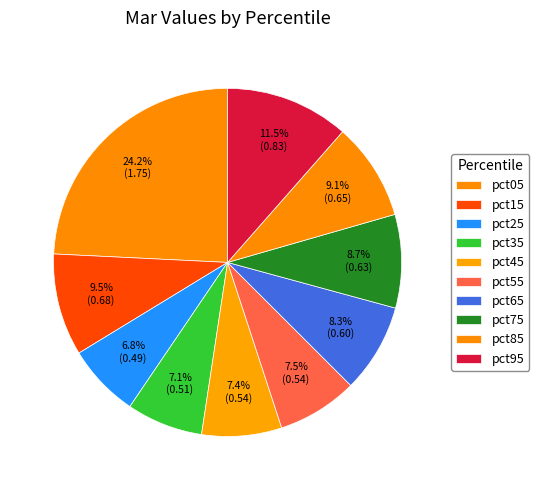

Is pct65 the majority of the pie?

No